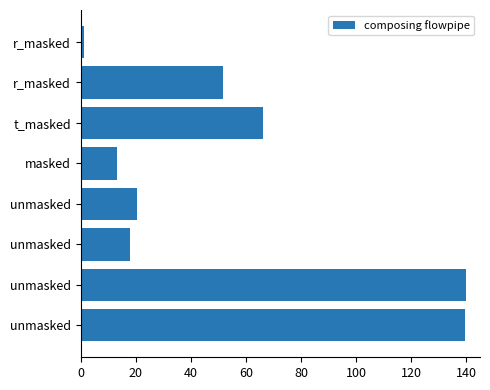

How many bars are there in total?

8